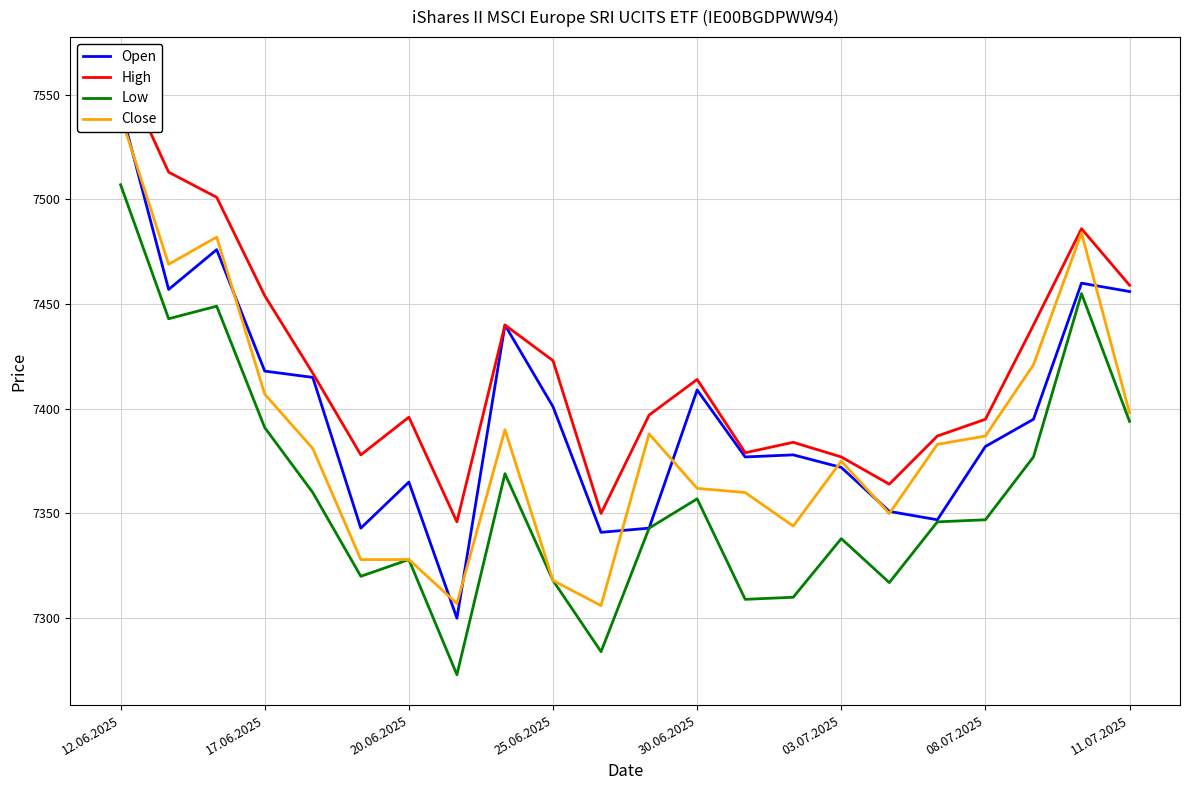

How many lines are shown in the chart?

4